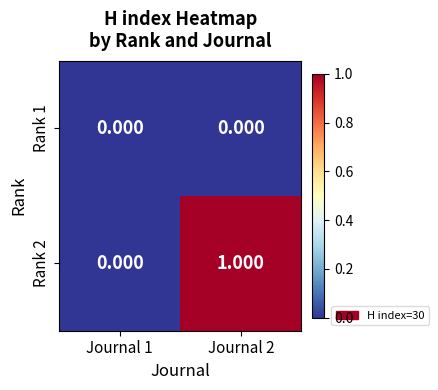

How many series are shown in this chart?

2